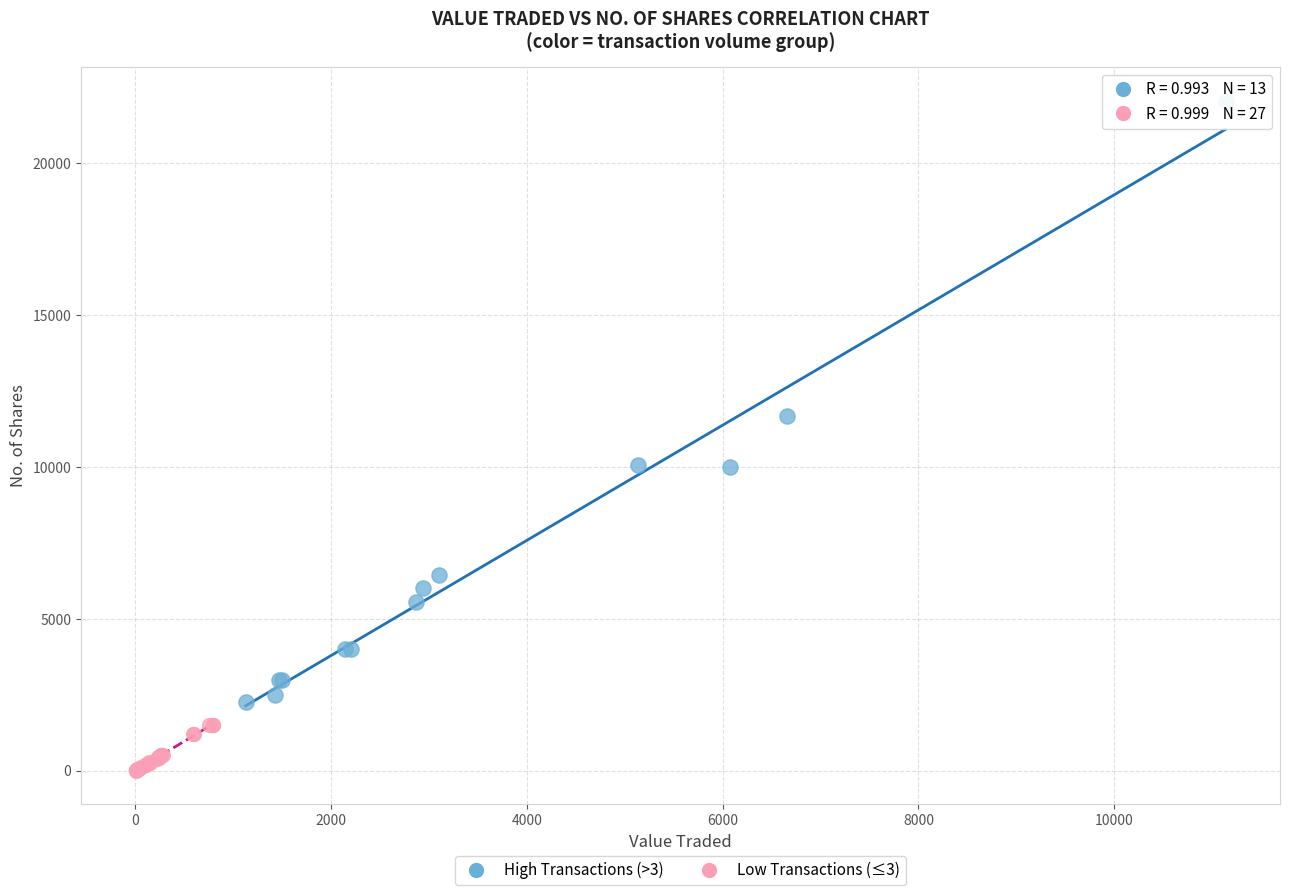

What are all the series names shown in the legend?

High Transactions (>3), Low Transactions (≤3)